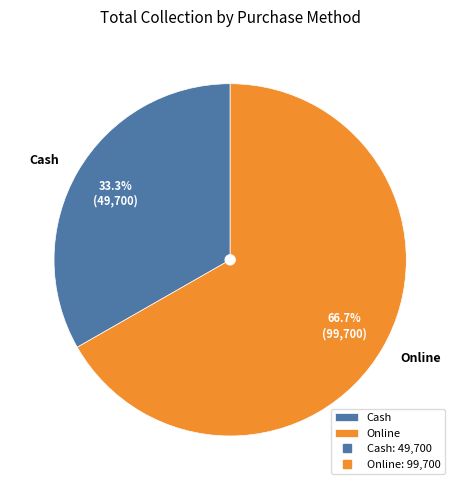

Is there a majority slice in this chart?

Yes